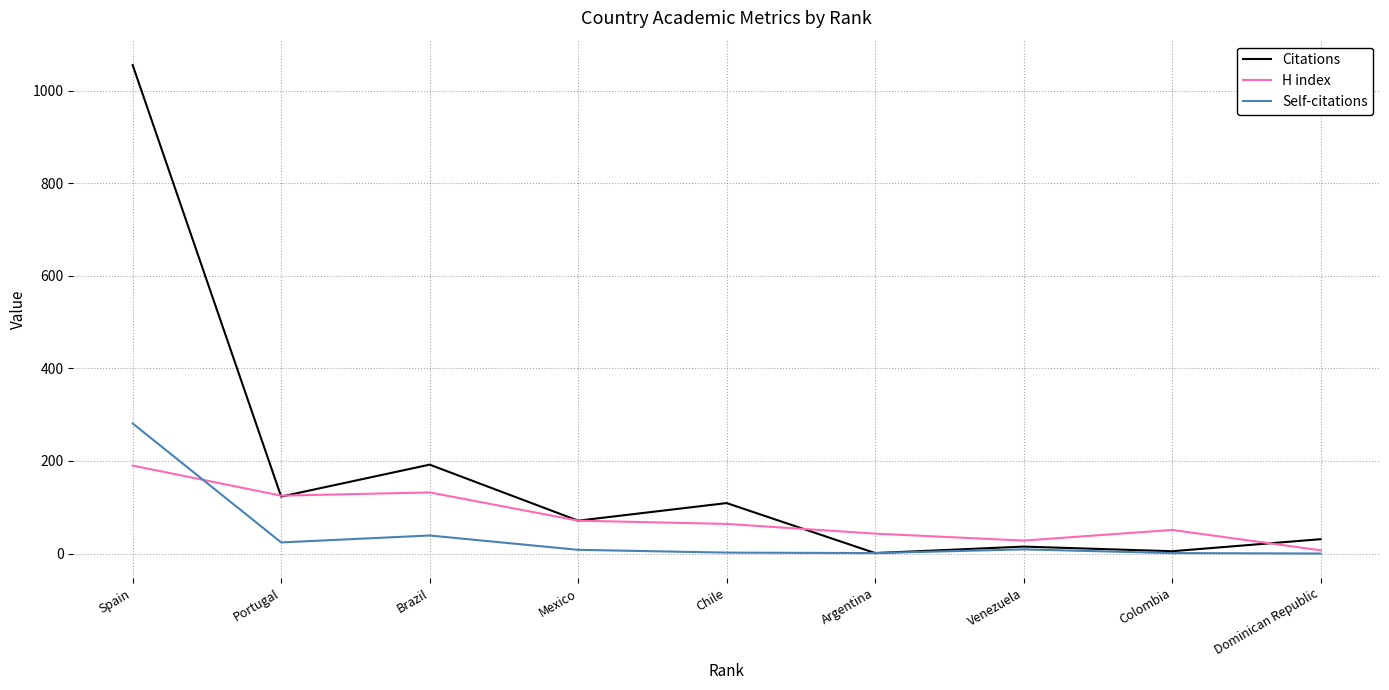

What is the greatest value displayed?

1055